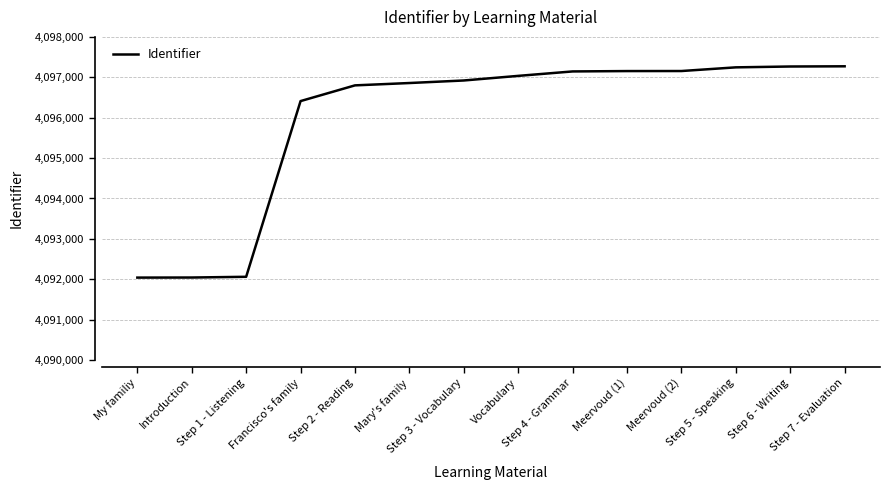

What is the smallest value displayed?

4092042